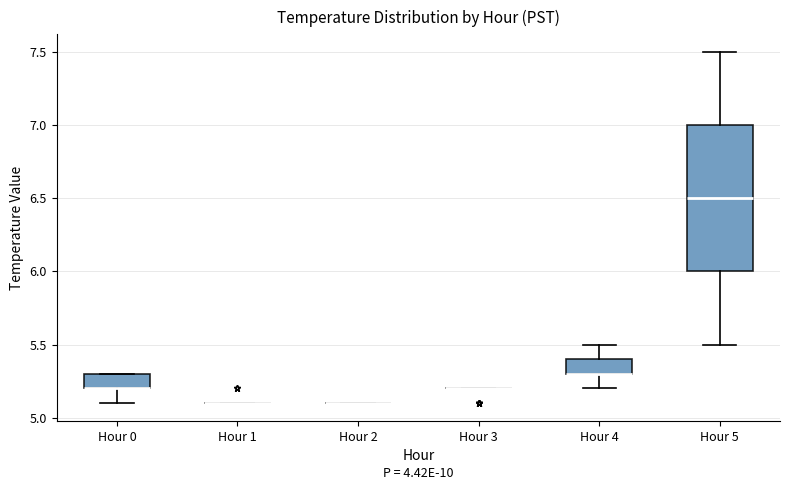

Reading left to right, read every box against the y-axis: the position of its median line, the range the box covers, and the ends of its whiskers. The values are not printed on the chart, so give them approximately, as read against the axis.

Hour 0: median 5.2 (drawn on the box's lower edge), box 5.2 to 5.3, whiskers 5.1 to 5.3
Hour 1: box collapsed to a line at 5.1, whiskers 5.1 to 5.1
Hour 2: box collapsed to a line at 5.1, whiskers 5.1 to 5.1
Hour 3: box collapsed to a line at 5.2, whiskers 5.2 to 5.2
Hour 4: median 5.3 (drawn on the box's lower edge), box 5.3 to 5.4, whiskers 5.2 to 5.5
Hour 5: median 6.5, box 6.0 to 7.0, whiskers 5.5 to 7.5